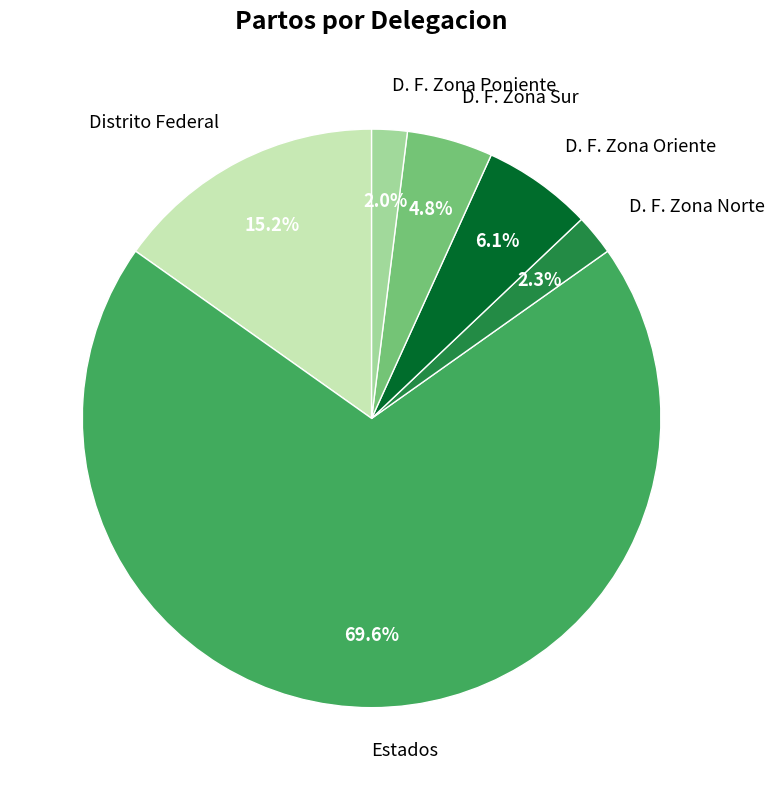

How much of the chart is everything except D. F. Zona Norte?

97.7%